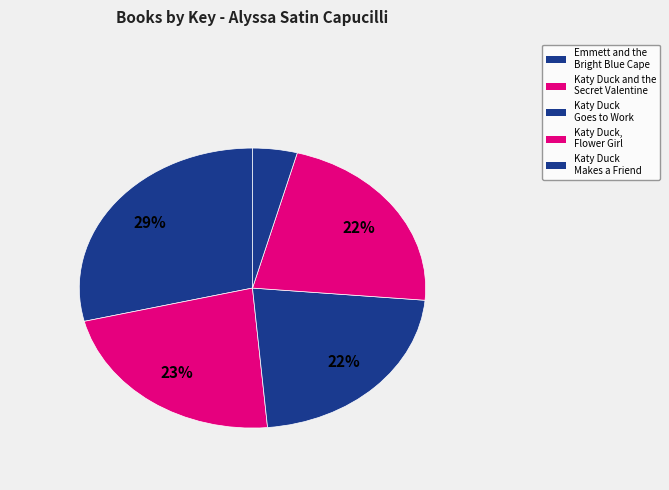

How many segments does this pie chart have?

5